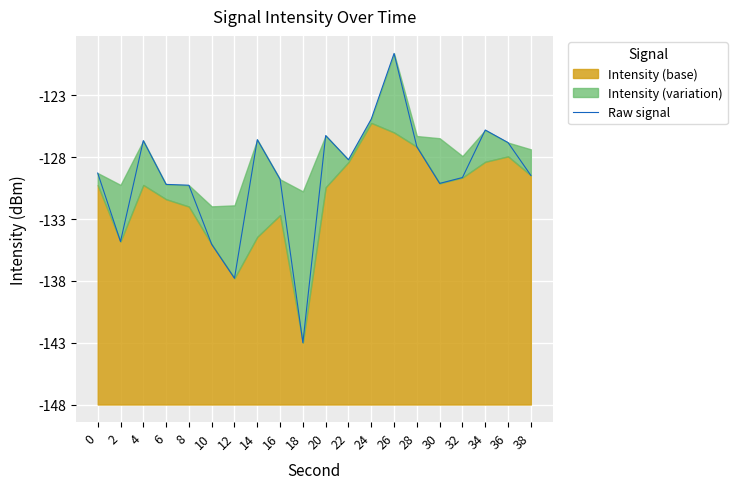

Is it true that the value at 28 is 20.8?

True